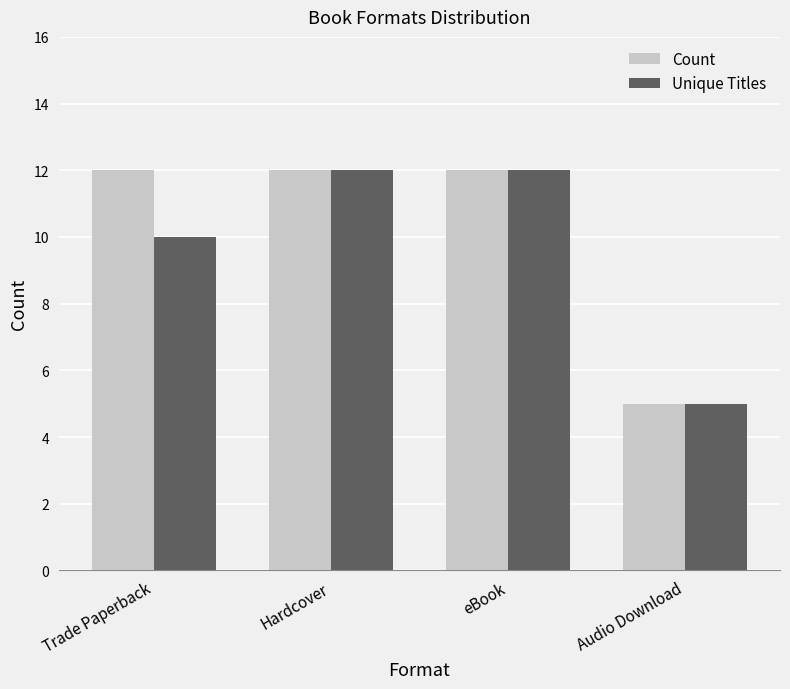

What is the sum of the Unique Titles values at Trade Paperback and Hardcover?

22